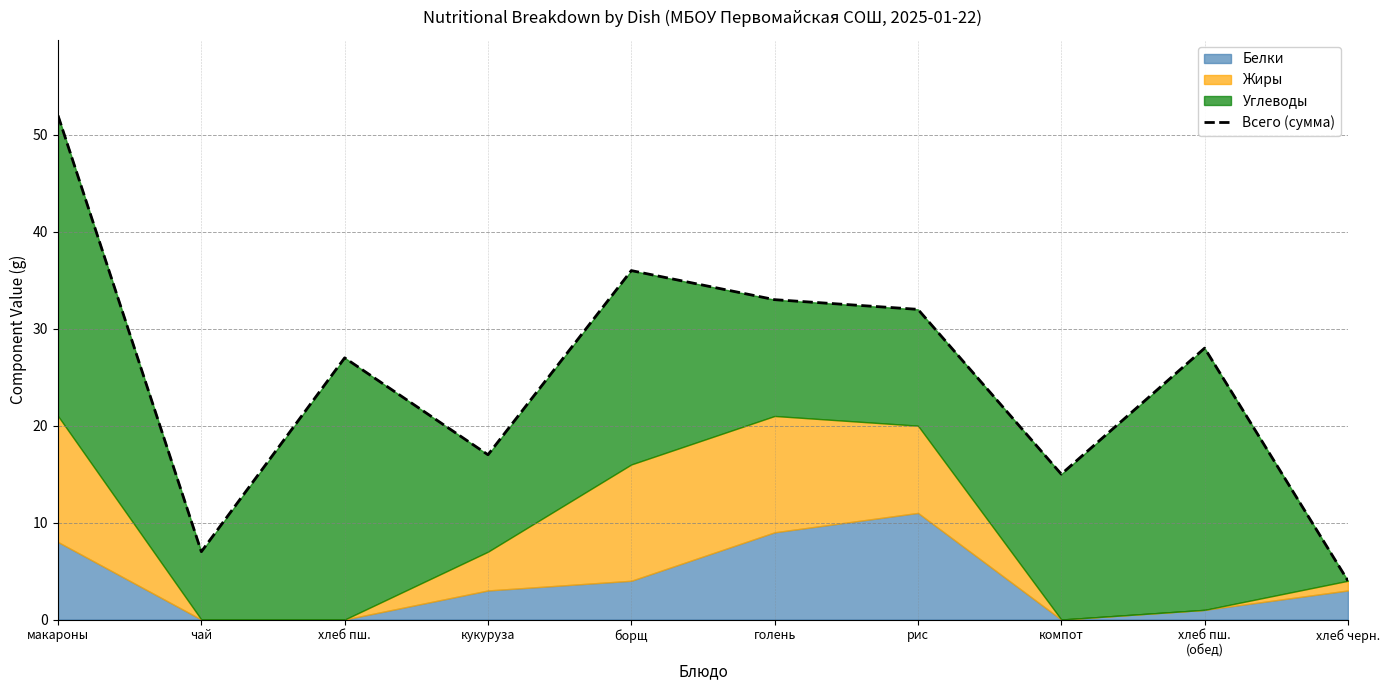

How many data points are less than 28?

5